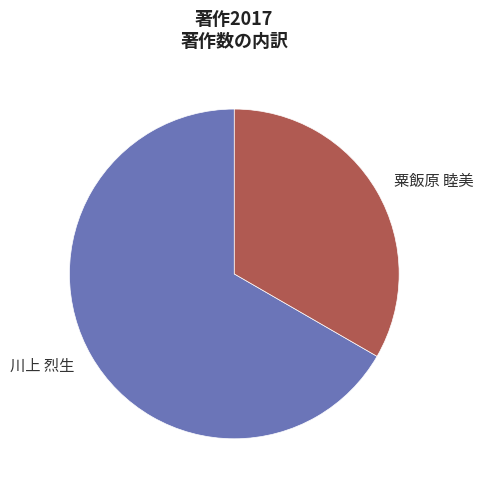

Approximately how many times larger is the value at 粟飯原 睦美 compared to 川上 烈生?

0.5